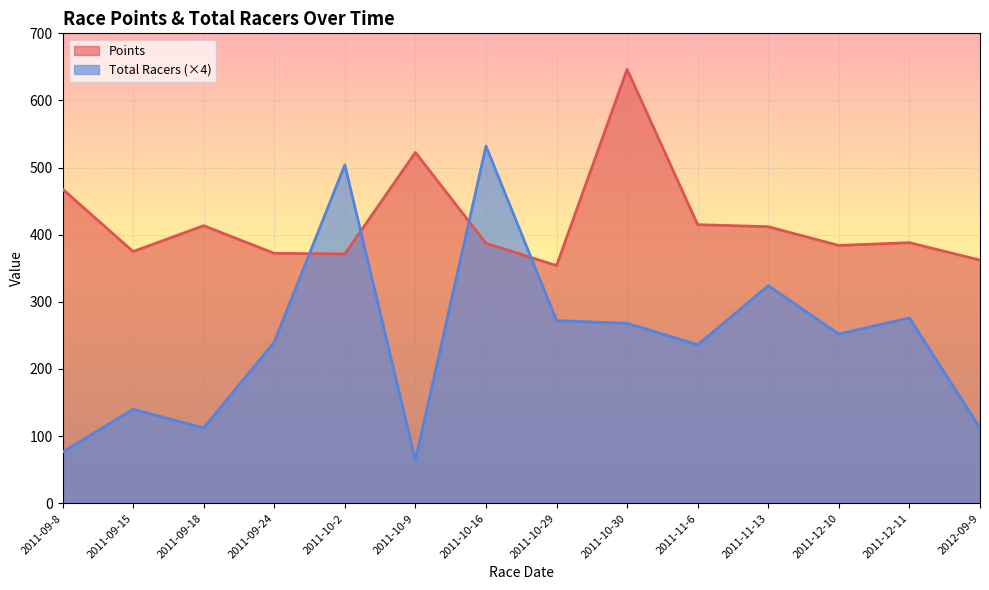

At how many categories does at least one series exceed 133?

14